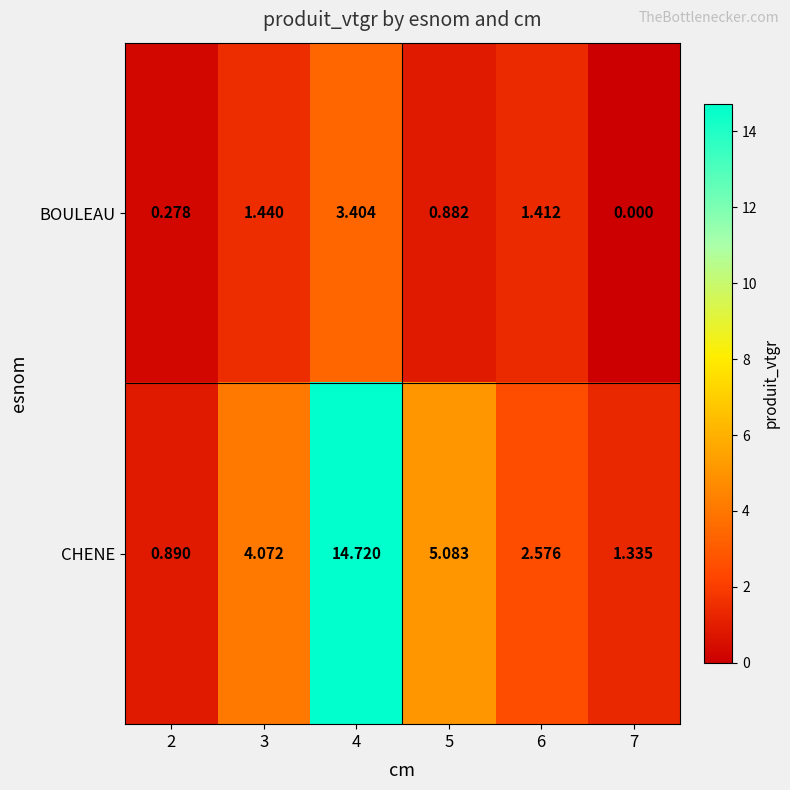

Rank the series by their maximum value, from highest to lowest.

CHENE, BOULEAU